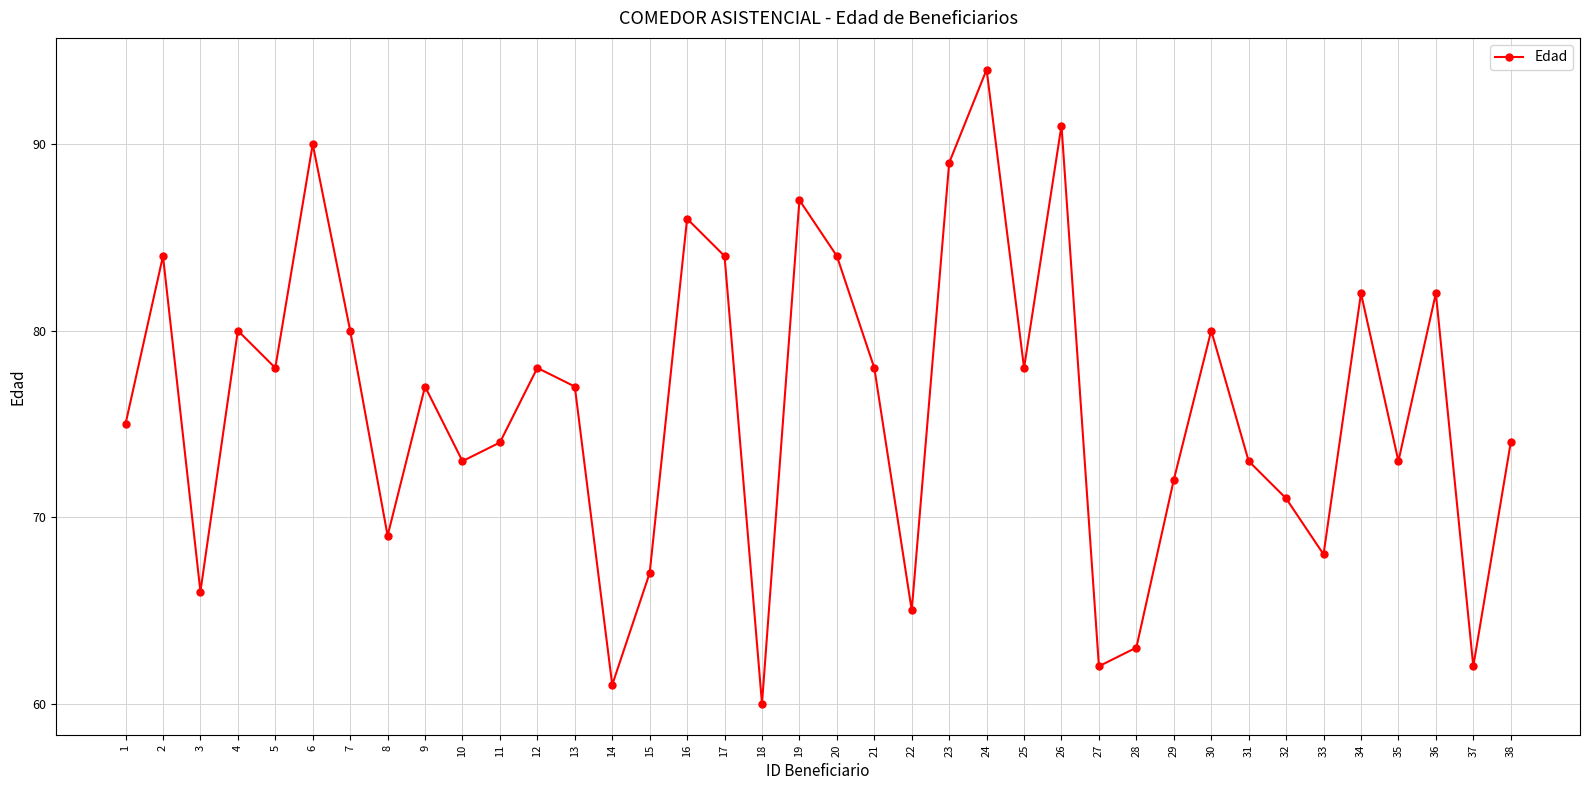

Is it true that the value at 37 is 62?

True